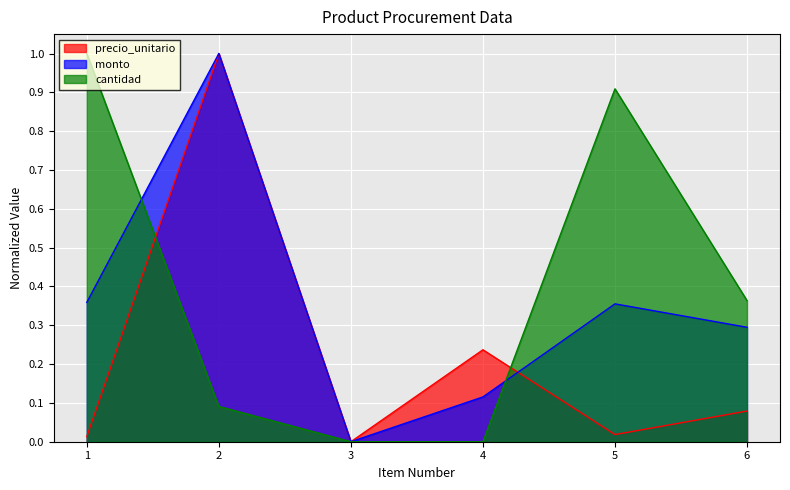

How many interior local peaks does the cantidad series have?

1